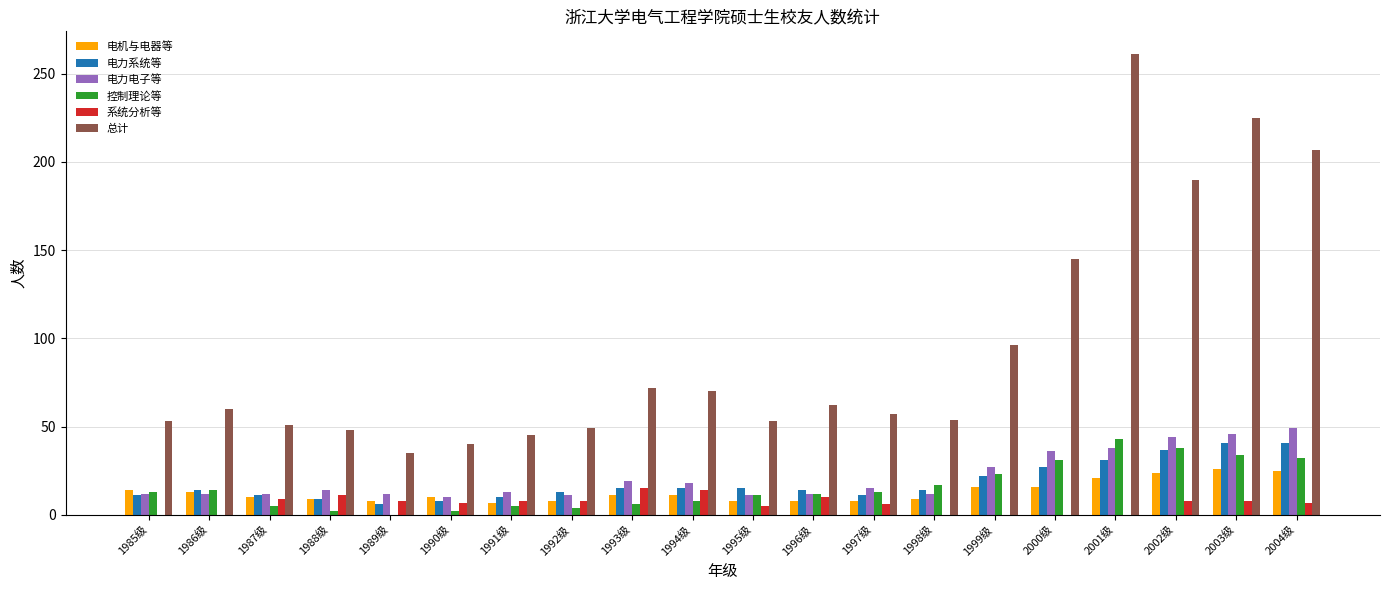

What is the spread (max minus min) of values at 2004级?

200